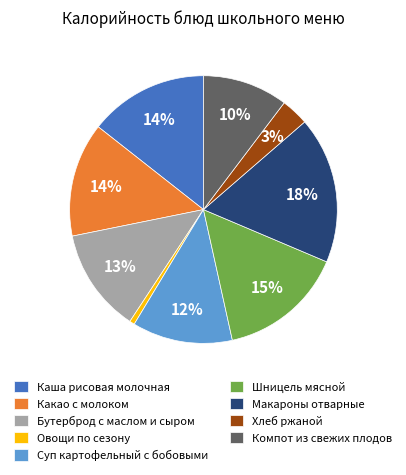

What percentage is the Хлеб ржаной slice, to the nearest percent?

3%